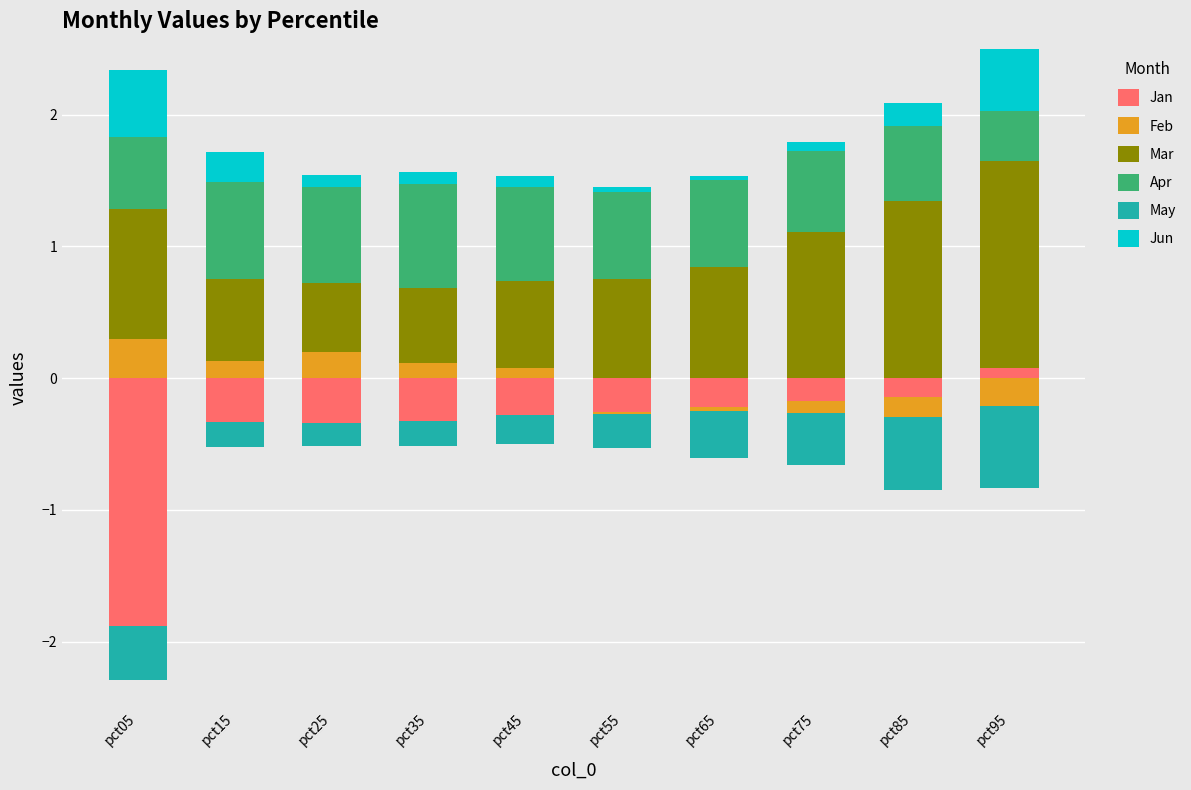

Which category has the lowest value in the Jun series?

pct65